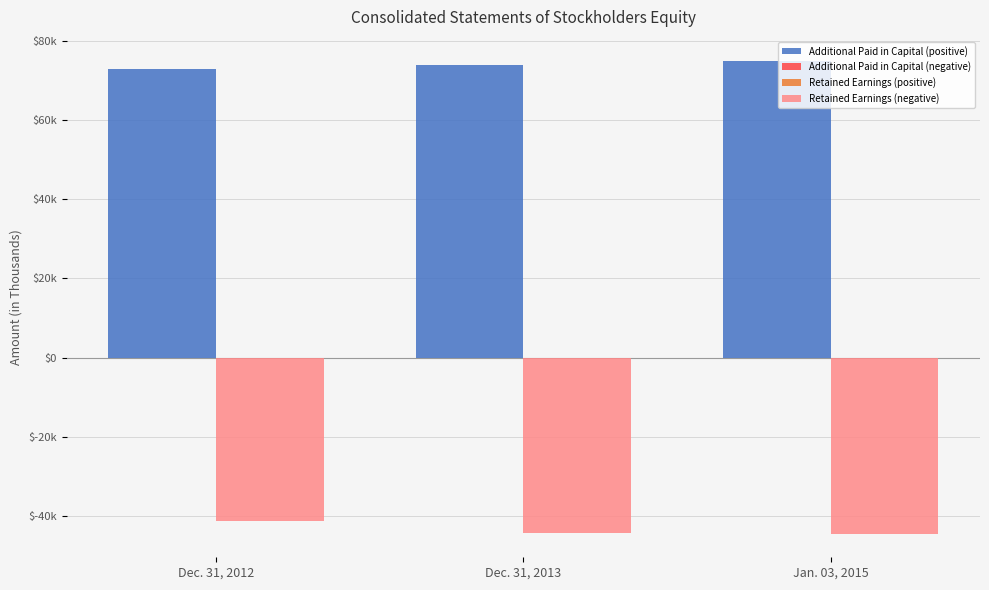

Does the chart contain any negative values?

Yes